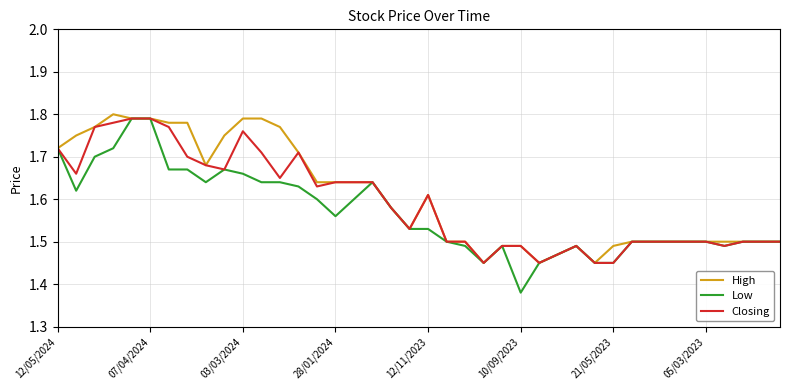

Which series has the widest spread of values?

Low